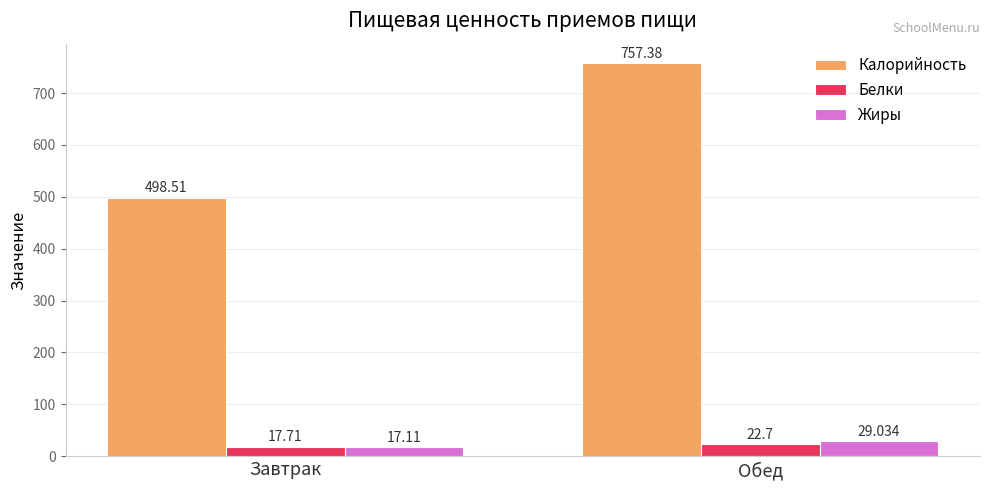

Rank the series by their maximum value, from highest to lowest.

Калорийность, Жиры, Белки